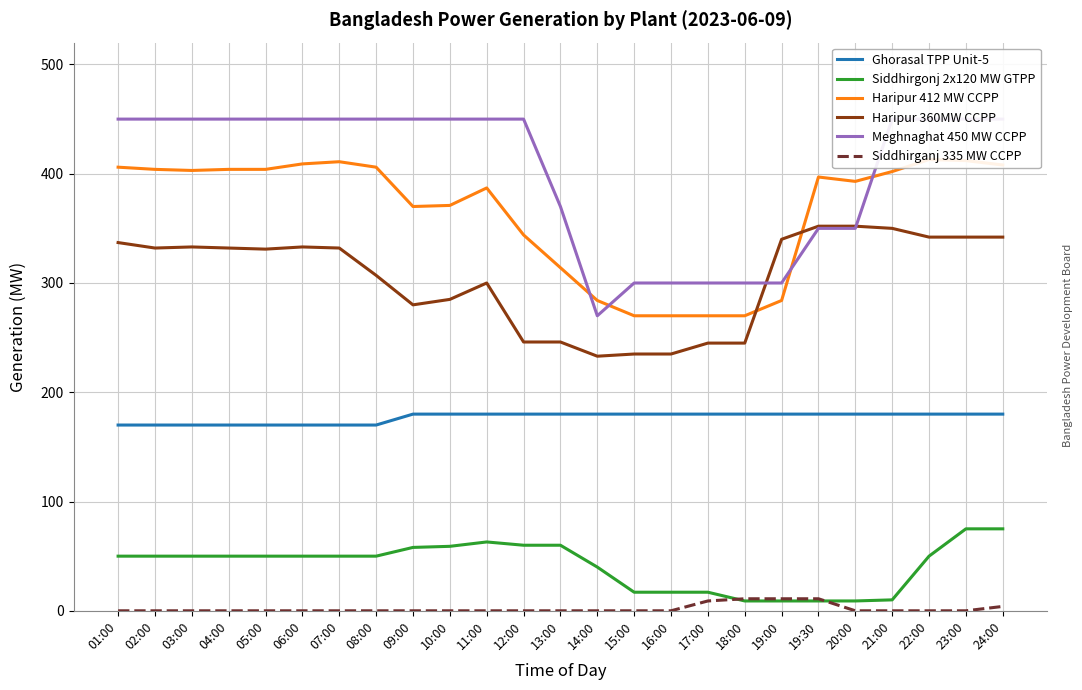

Rank the series at 14:00 from highest to lowest value.

Haripur 412 MW CCPP, Meghnaghat 450 MW CCPP, Haripur 360MW CCPP, Ghorasal TPP Unit-5, Siddhirgonj 2x120 MW GTPP, Siddhirganj 335 MW CCPP